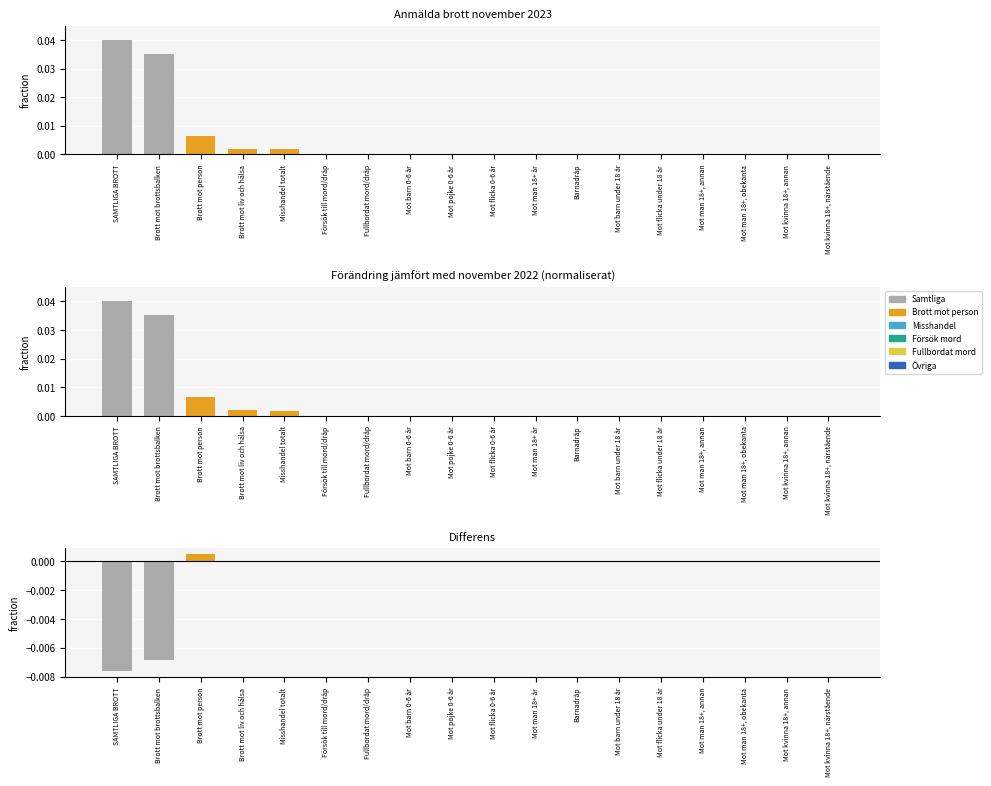

Rank the categories by Antal brott (nov 2023) value from lowest to highest.

Barnadråp, Mot kvinna 18+, närstående, Mot flicka under 18 år, Mot kvinna 18+, annan, Mot barn under 18 år, Mot man 18+, annan, Mot man 18+, obekanta, Fullbordat mord/dråp, Mot man 18+ år, Försök till mord/dråp, Mot flicka 0-6 år, Mot pojke 0-6 år, Mot barn 0-6 år, Misshandel totalt, Brott mot liv och hälsa, Brott mot person, Brott mot brottsbalken, SAMTLIGA BROTT